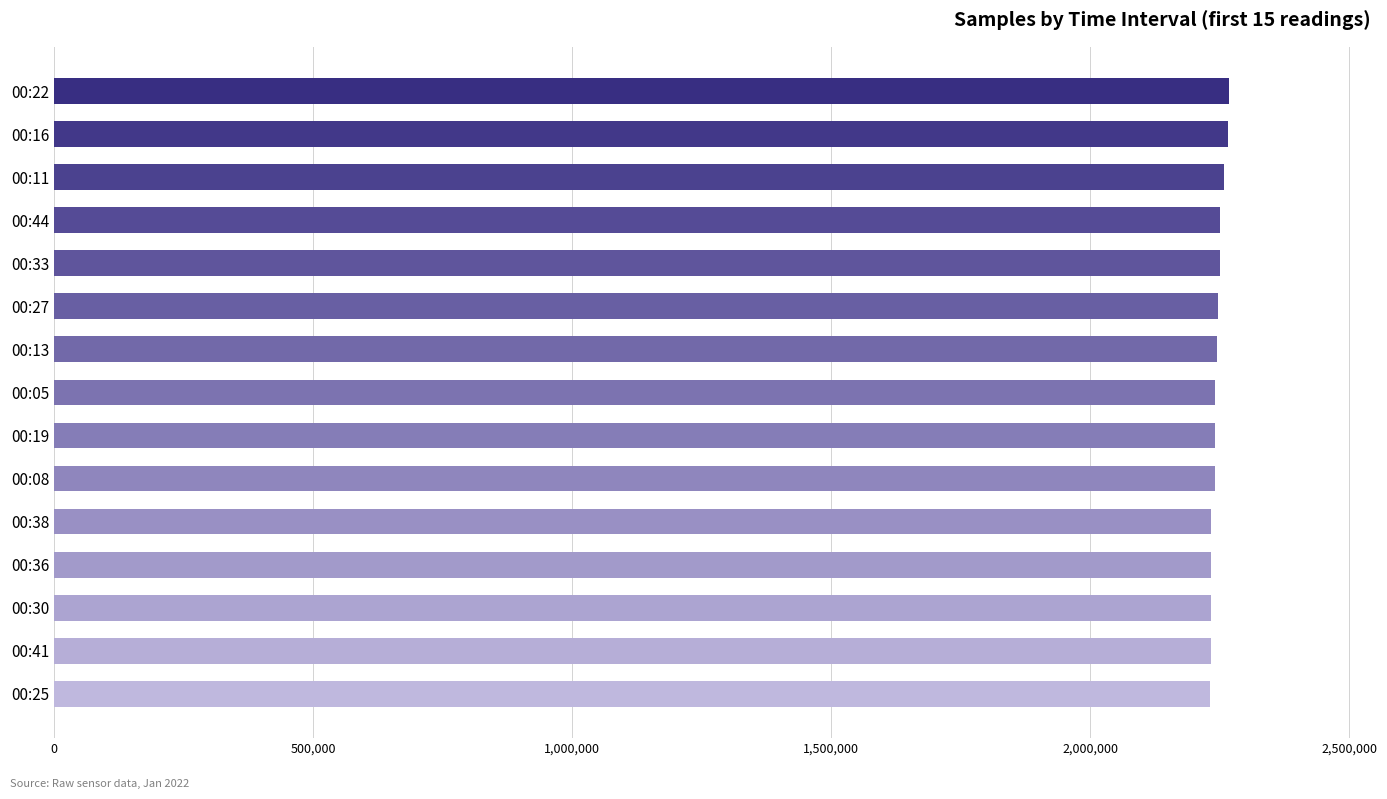

What is the smallest value displayed?

2231777